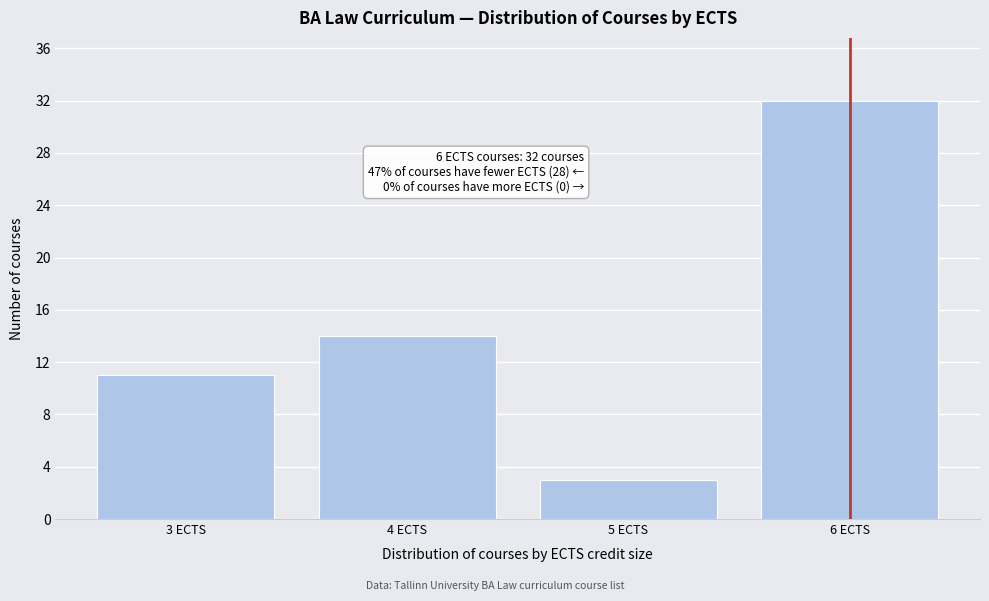

Reading left to right, what are all the values shown in this chart?

3 ECTS=11	4 ECTS=14	5 ECTS=3	6 ECTS=32